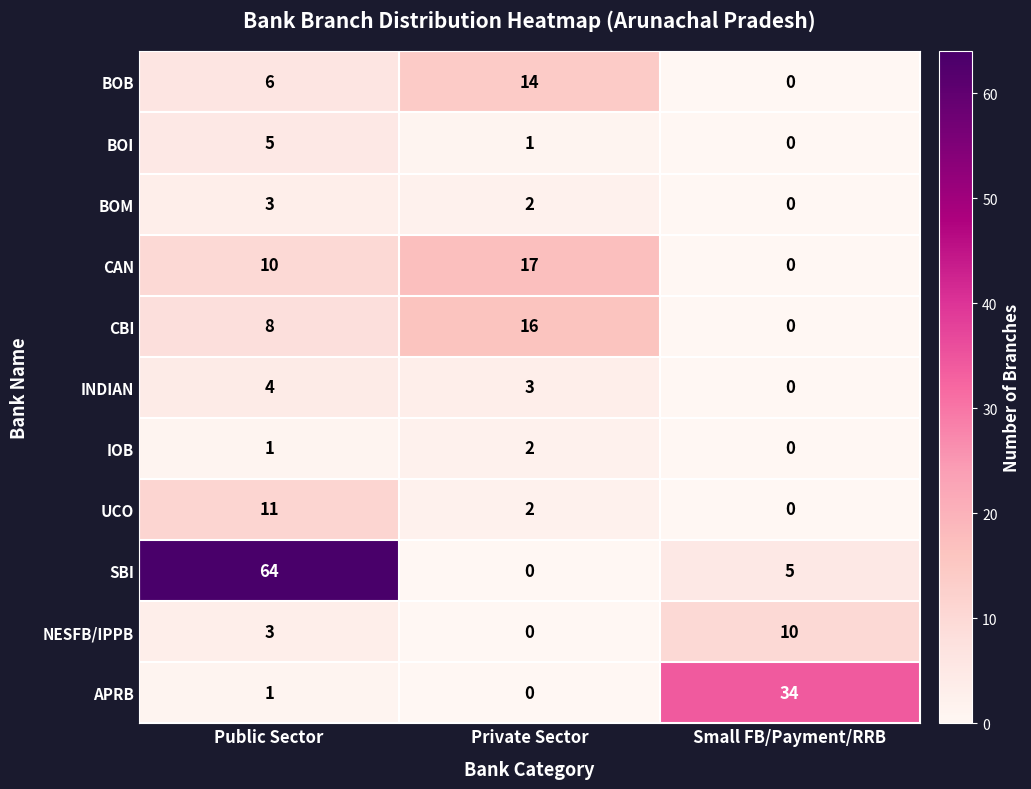

Which series has the largest total across all categories?

SBI